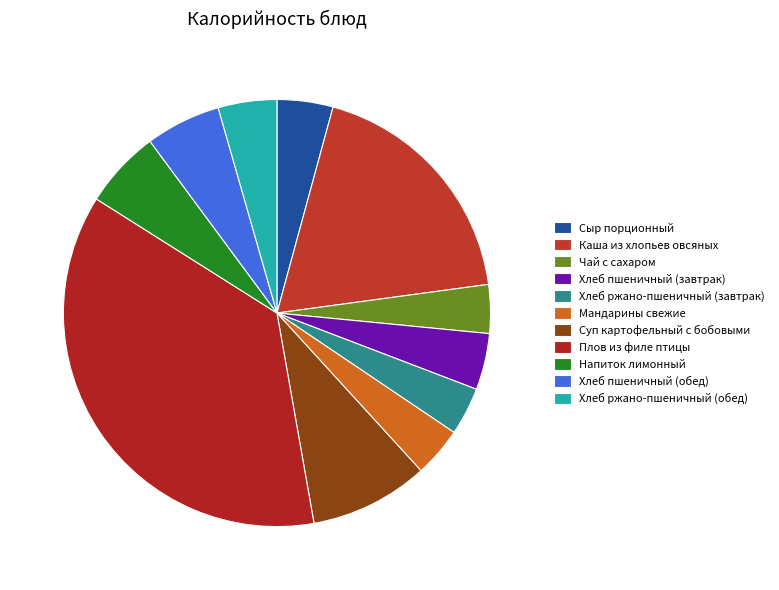

Does Хлеб пшеничный (завтрак) represent more than half of the total?

No